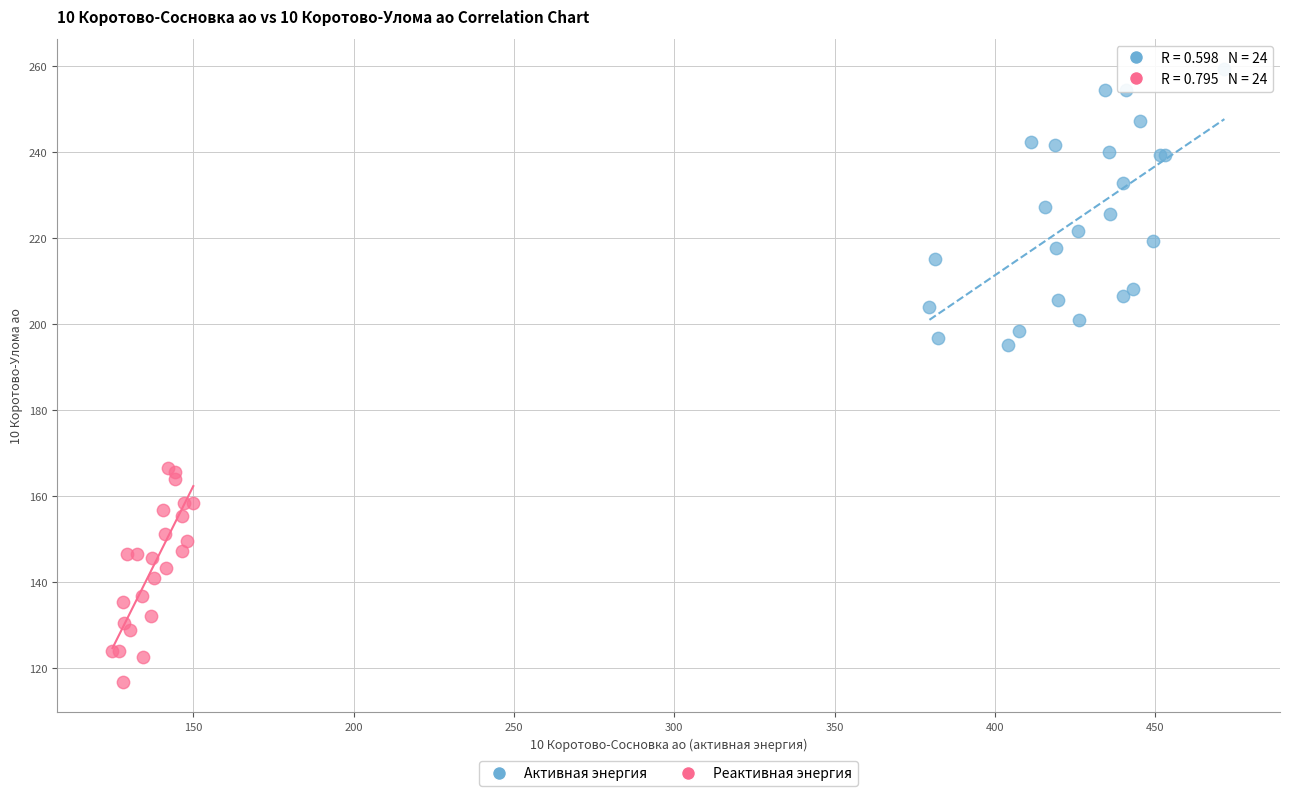

Which series reaches the minimum Y coordinate?

Реактивная энергия